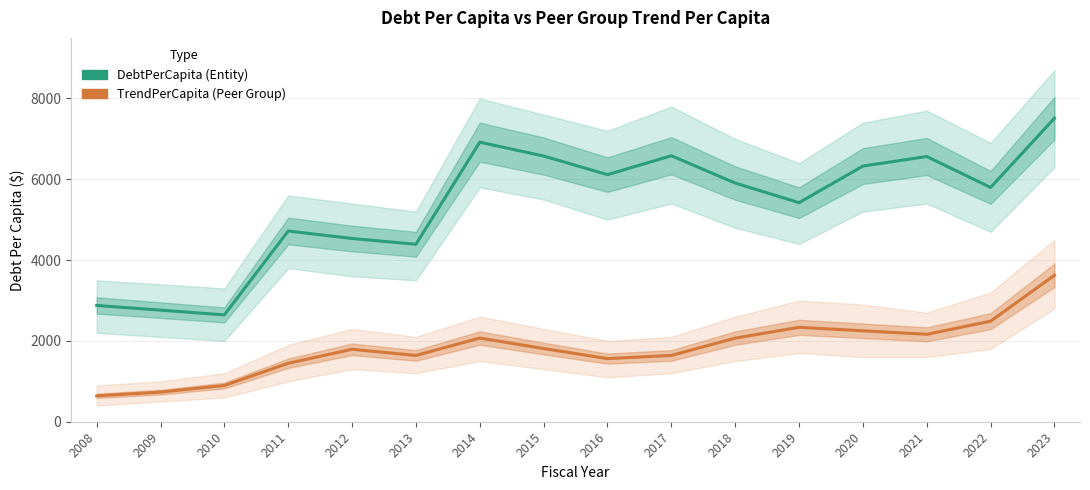

Reading left to right, transcribe all the data shown in this chart.

DebtPerCapita: 2878.2	2761.9	2643.9	4720.6	4534.9	4392.1	6918.6	6575.9	6115.2	6583.1	5907.2	5422.0	6327.0	6564.5	5798.4	7511.6
TrendPerCapita: 642.2	732.8	897.2	1447.4	1792.8	1640.9	2071.1	1811.4	1561.8	1640.7	2069.4	2337.0	2250.5	2163.7	2489.2	3624.7